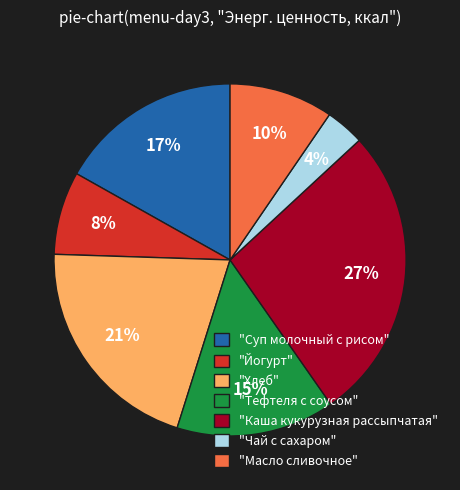

Combined, do "Суп молочный с рисом" and "Масло сливочное" account for over 50%?

No